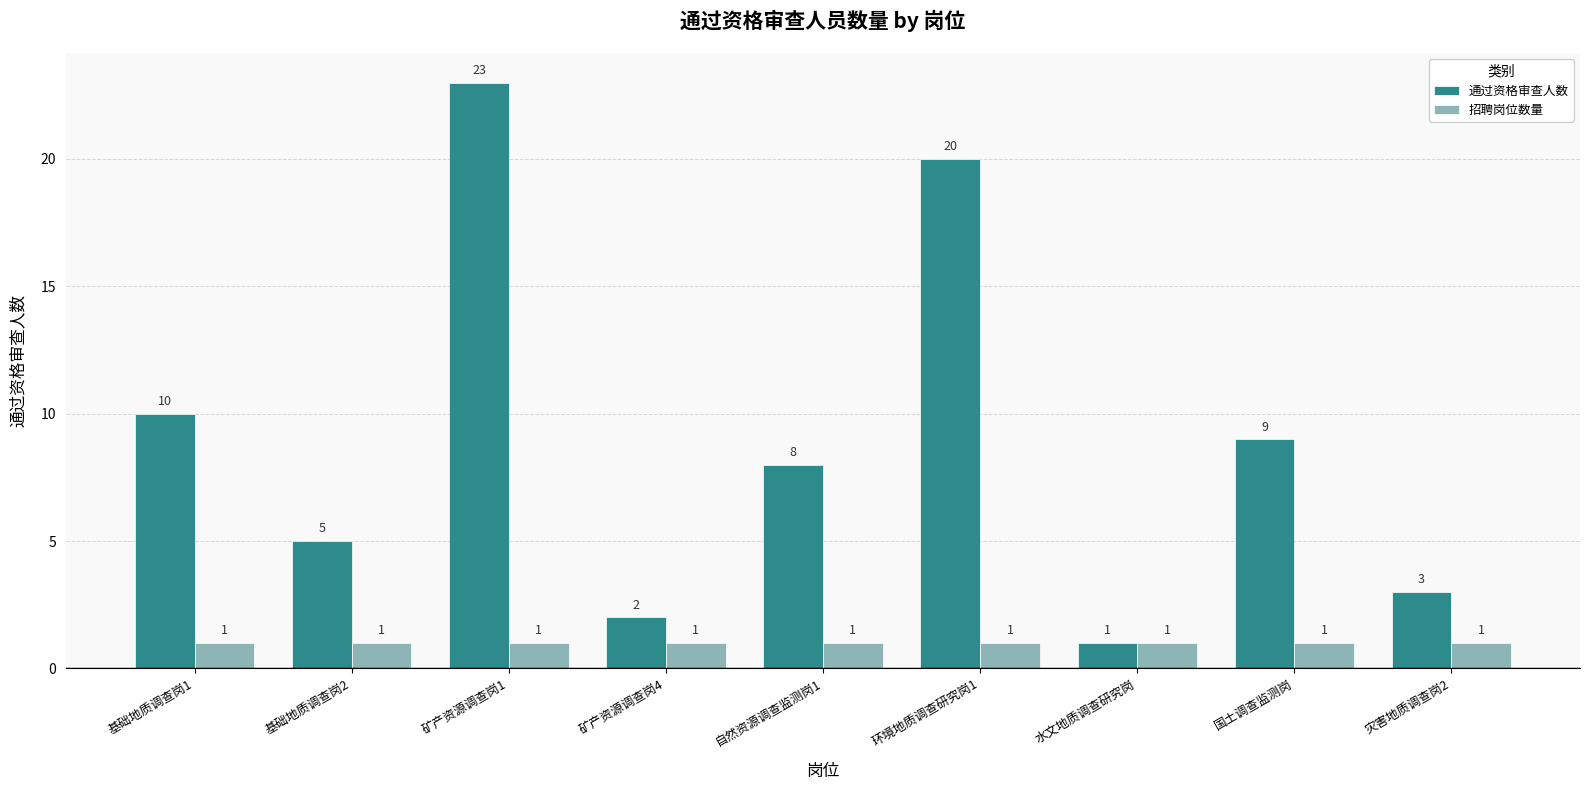

What is the average value of the 招聘岗位数量 series?

1